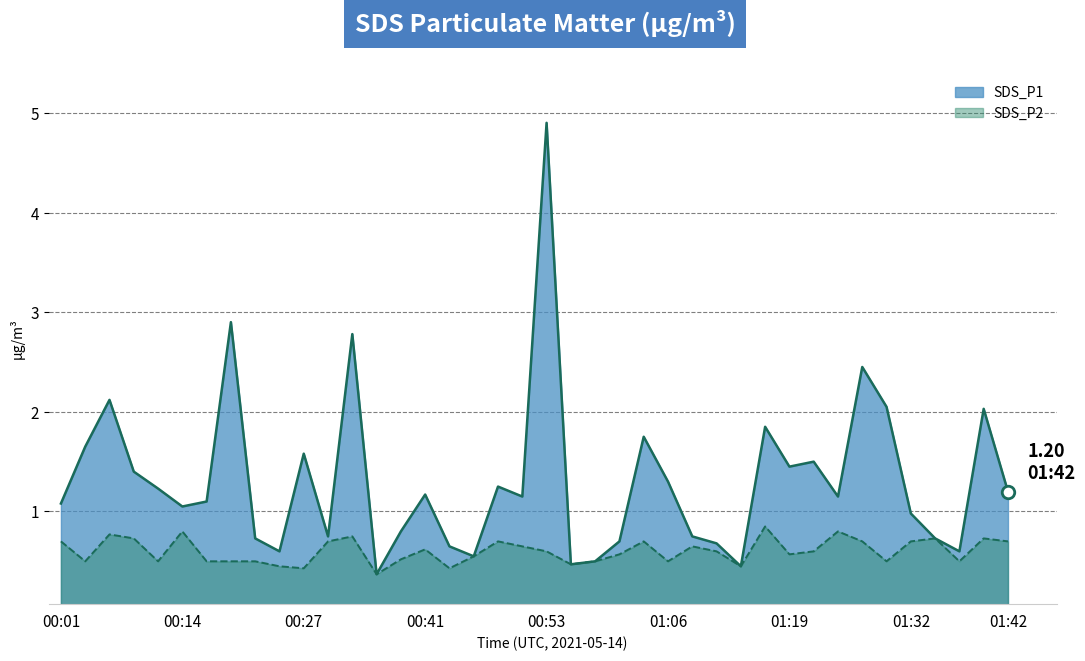

At how many categories does at least one series exceed 2?

7